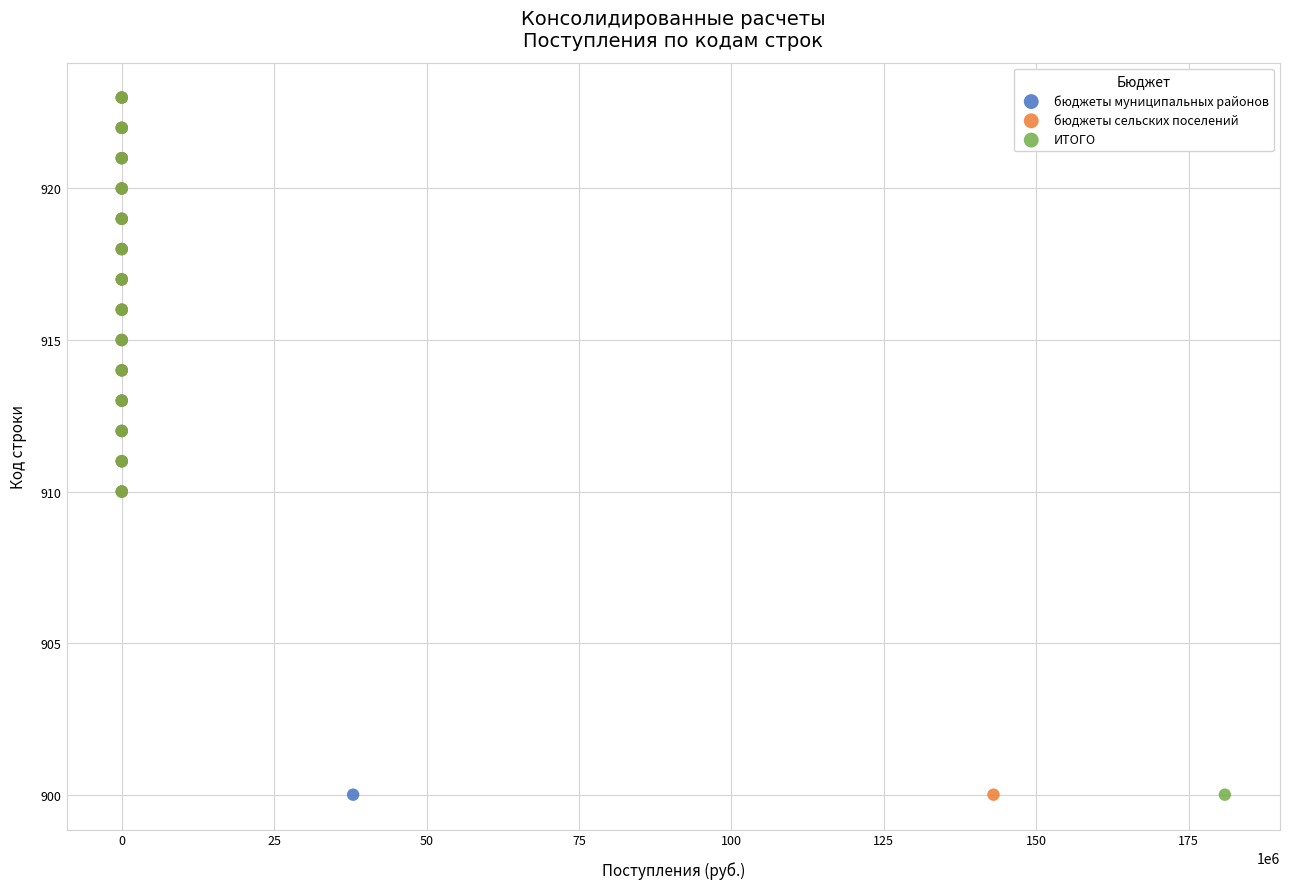

What are all the series names shown in the legend?

бюджеты муниципальных районов, бюджеты сельских поселений, ИТОГО